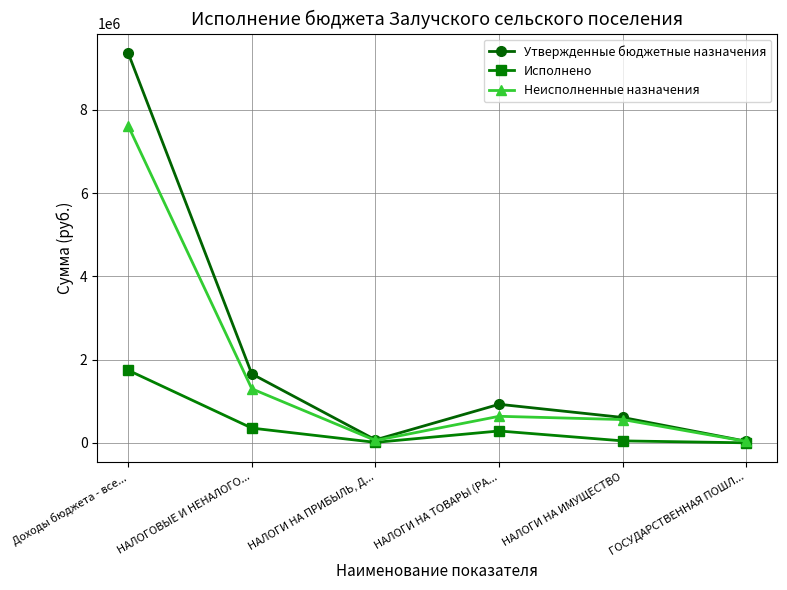

How many distinct data groups are displayed?

3